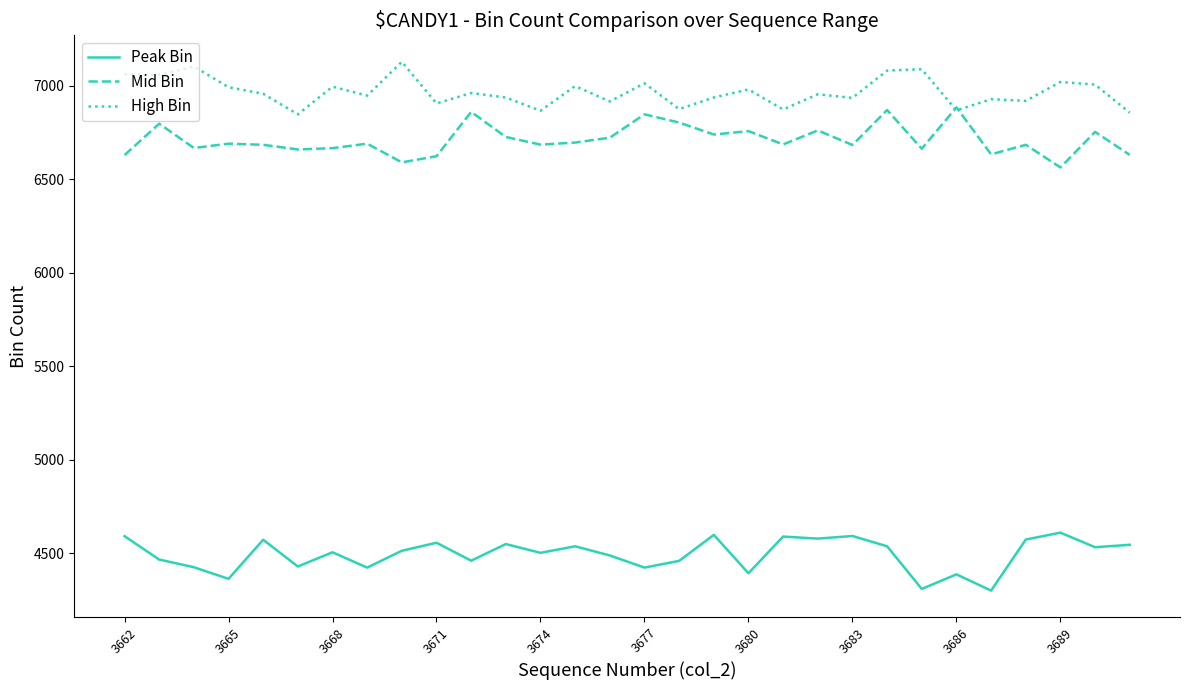

True or false: Mid Bin and Peak Bin cross at least once.

False